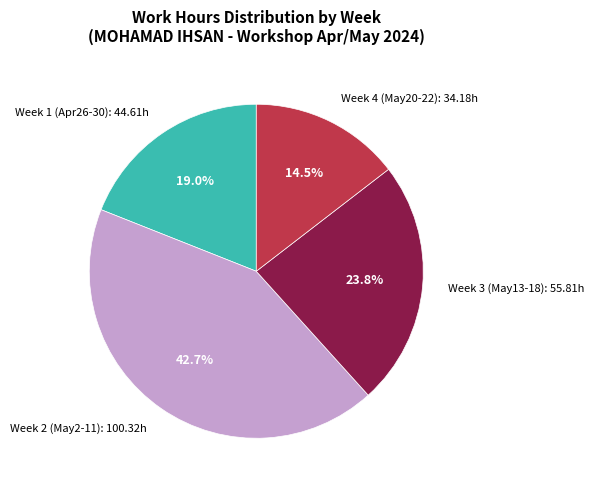

Does Week 3 (May13-18): 55.81h account for over 50% of the chart?

No